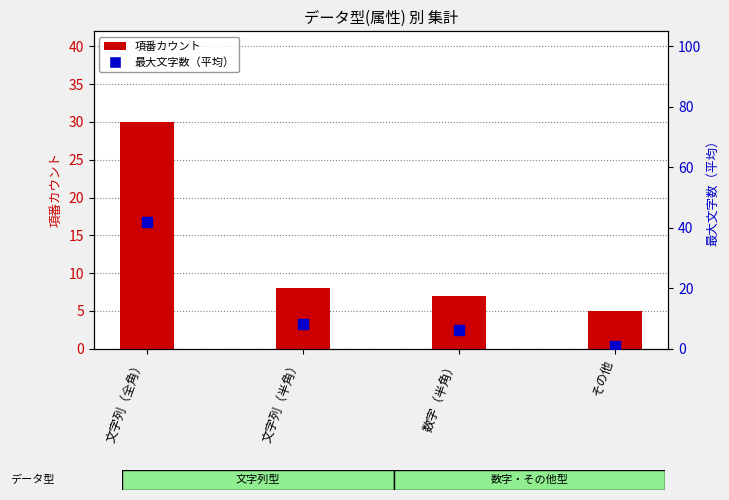

Which series has the widest spread of Y values?

最大文字数（平均）